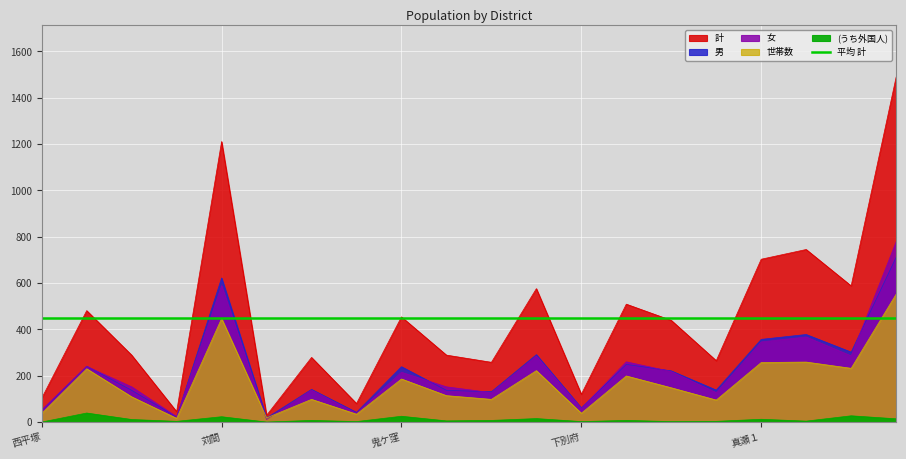

At which label does 女 reach its minimum?

原